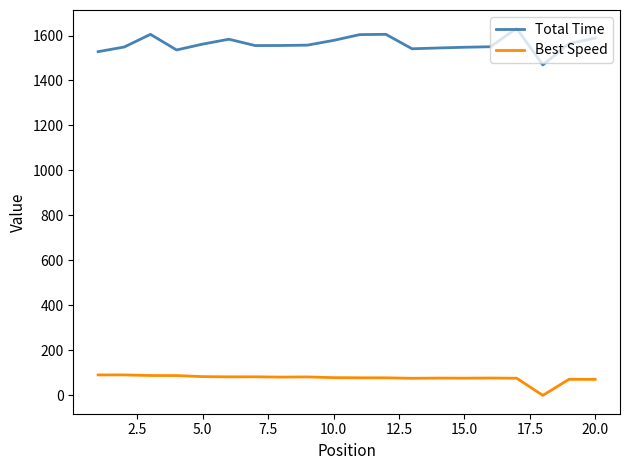

Does the chart display data point markers on the line(s)?

No